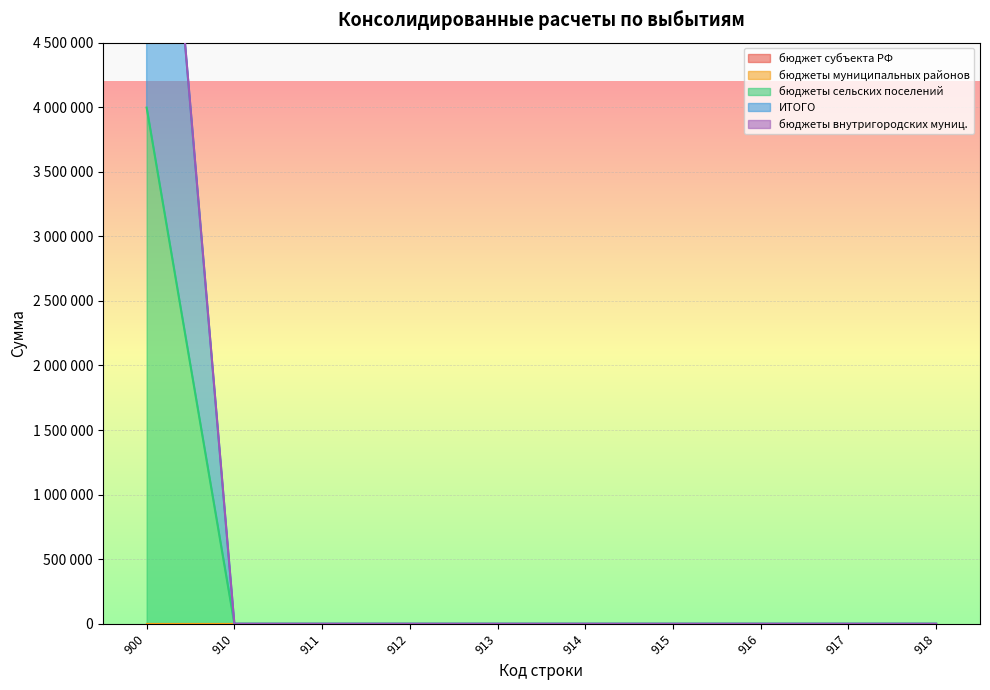

Is it true that бюджеты сельских поселений equals 2152582 at 912?

False